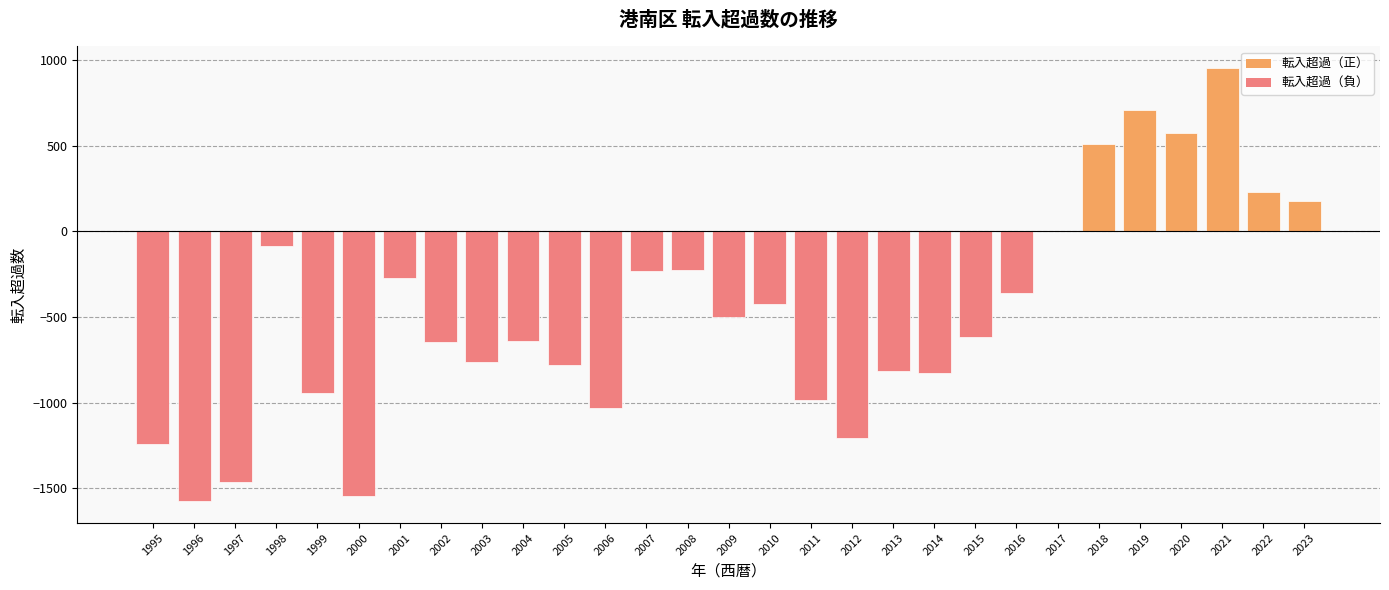

Which category has the highest value across all series?

2021